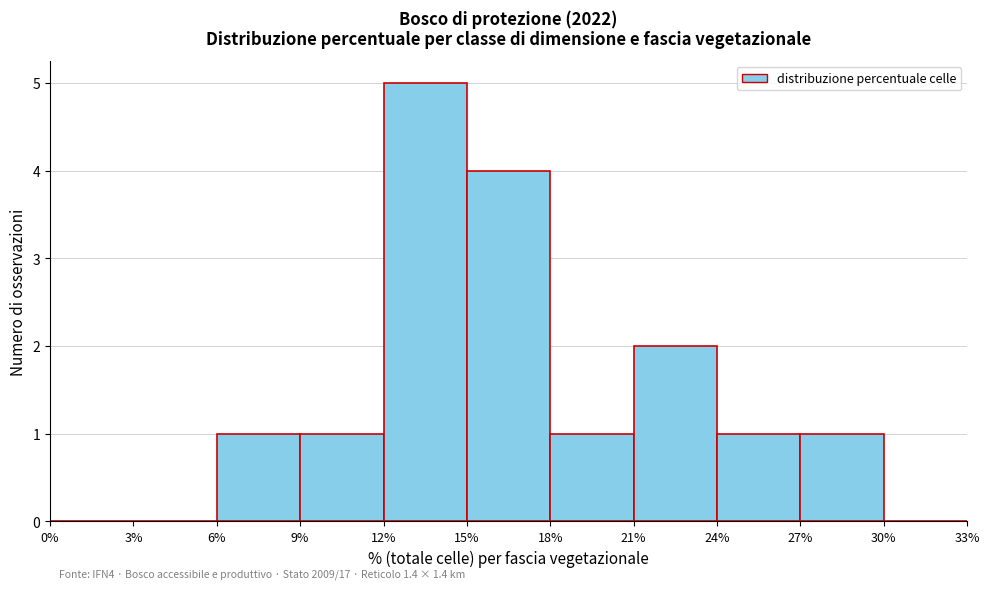

Over which range of the x-axis is the bar tallest?

12% to 15%